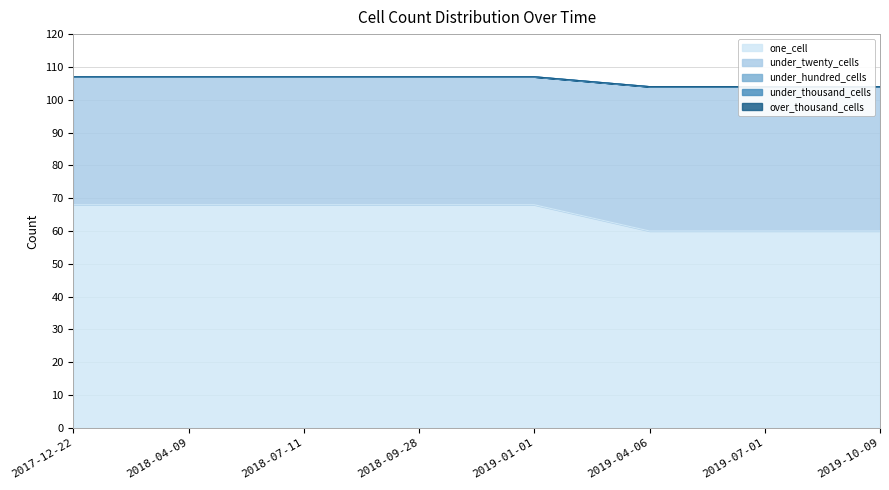

Reading left to right, what are all the values shown in this chart?

one_cell: 2017-12-22=68	2018-04-09=68	2018-07-11=68	2018-09-28=68	2019-01-01=68	2019-04-06=60	2019-07-01=60	2019-10-09=60
under_twenty_cells: 2017-12-22=39	2018-04-09=39	2018-07-11=39	2018-09-28=39	2019-01-01=39	2019-04-06=44	2019-07-01=44	2019-10-09=44
under_hundred_cells: 2017-12-22=0	2018-04-09=0	2018-07-11=0	2018-09-28=0	2019-01-01=0	2019-04-06=0	2019-07-01=0	2019-10-09=0
under_thousand_cells: 2017-12-22=0	2018-04-09=0	2018-07-11=0	2018-09-28=0	2019-01-01=0	2019-04-06=0	2019-07-01=0	2019-10-09=0
over_thousand_cells: 2017-12-22=0	2018-04-09=0	2018-07-11=0	2018-09-28=0	2019-01-01=0	2019-04-06=0	2019-07-01=0	2019-10-09=0